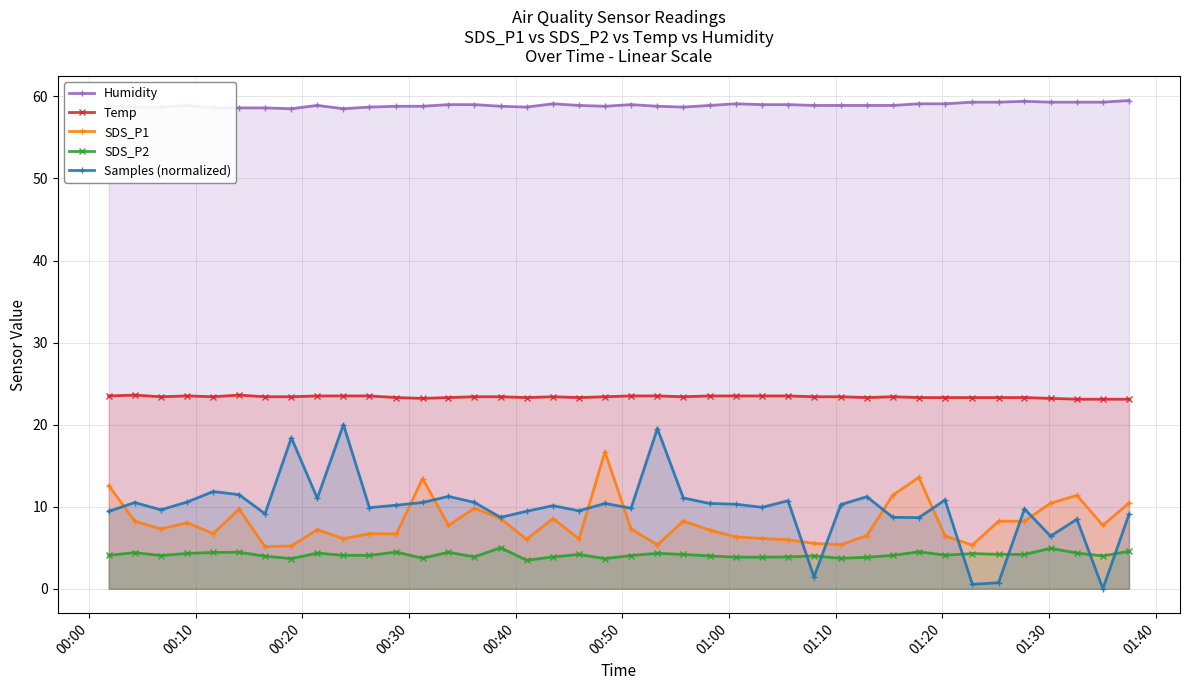

How many lines are shown in the chart?

5